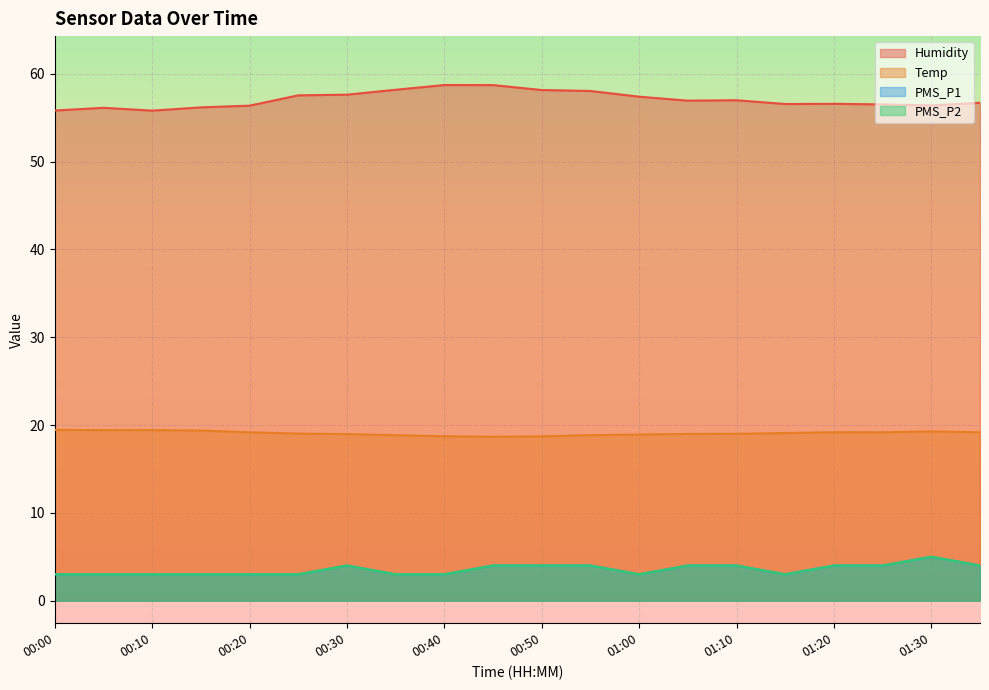

Is the value of Temp at 01:05 greater than the value of PMS_P2 at 00:10?

Yes